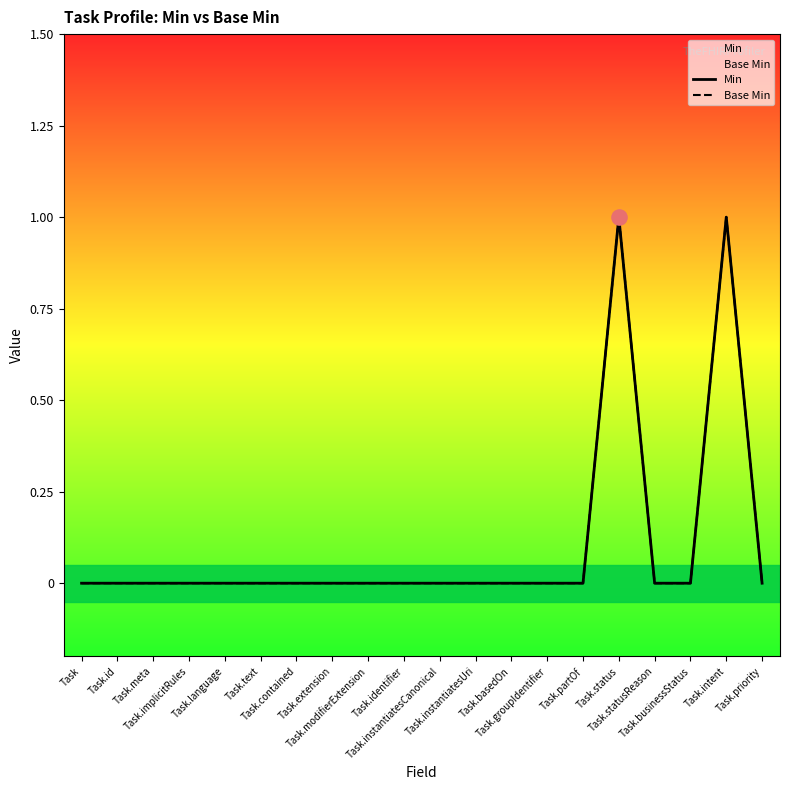

Which series contains the highest Y value?

Min